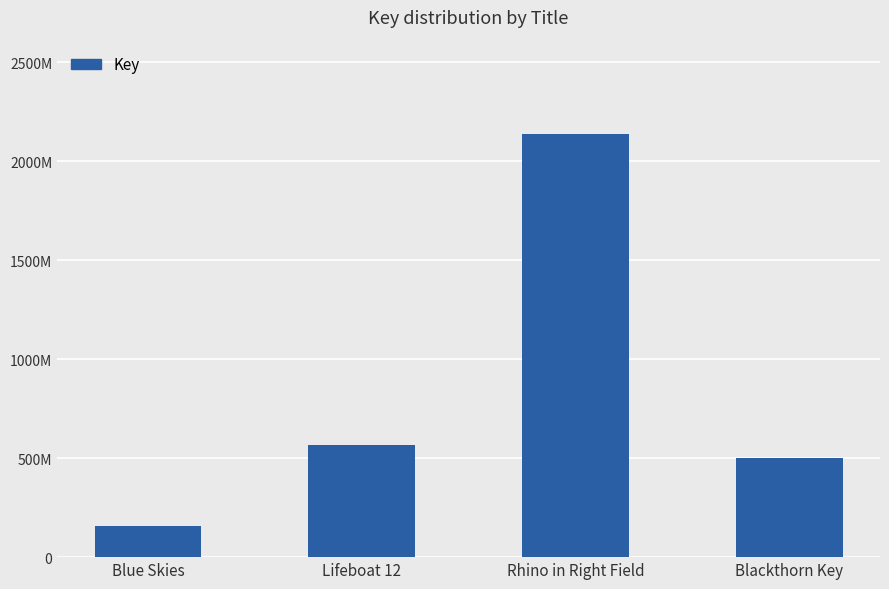

Does the chart contain any negative values?

No